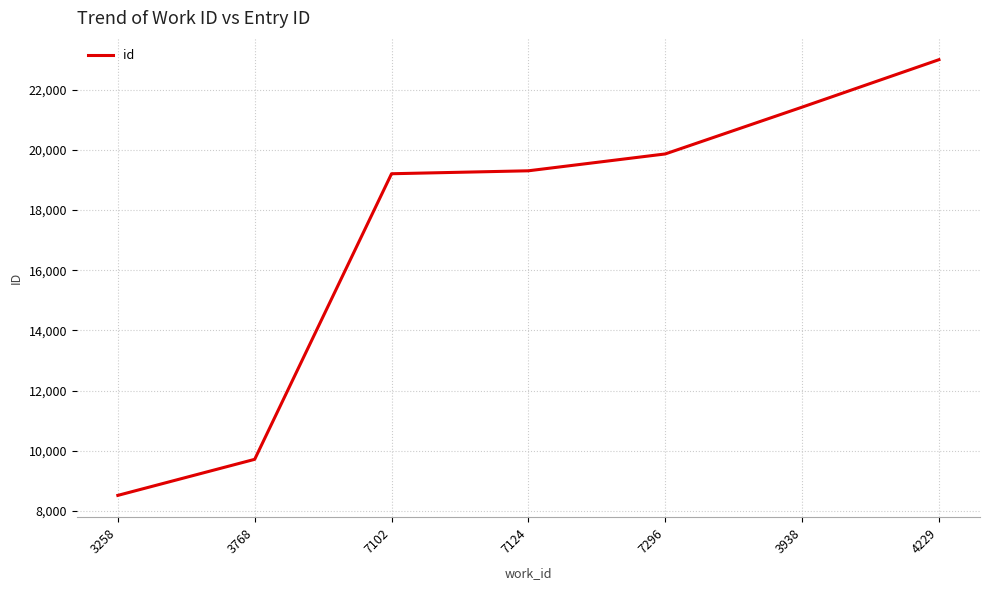

Is it true that the value at 3768 is 9714?

True